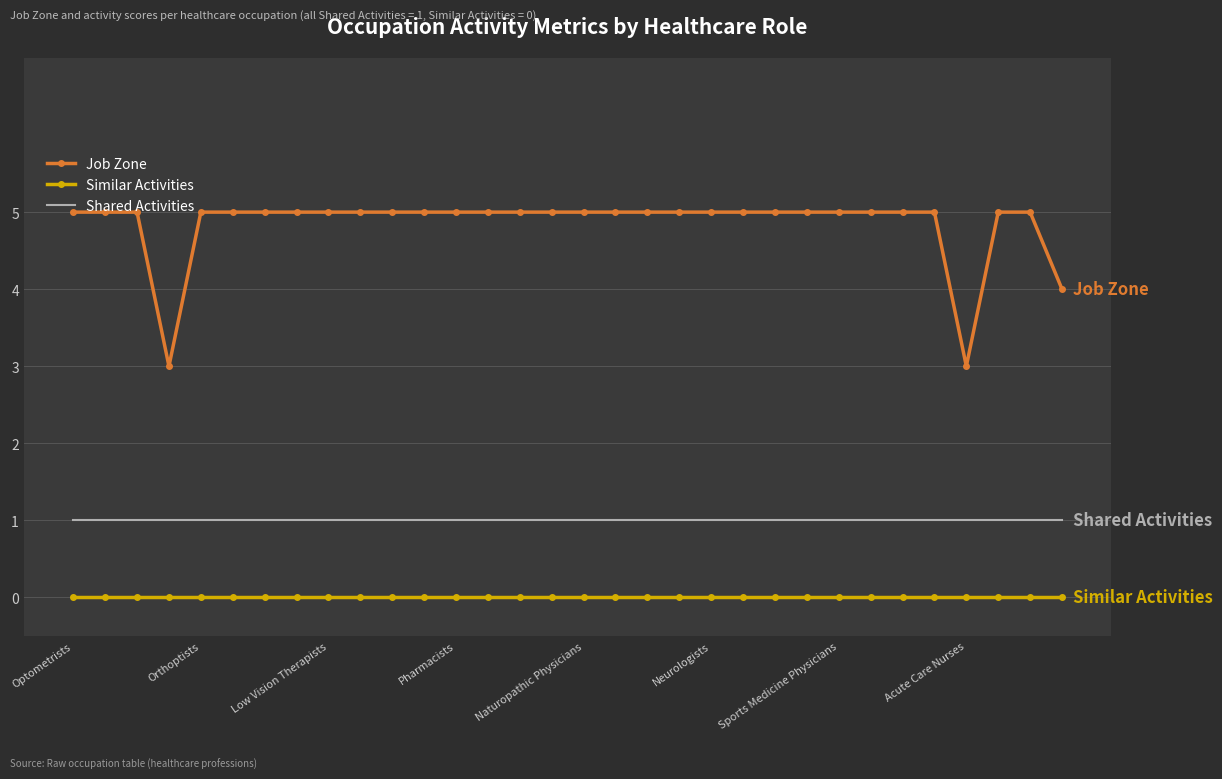

True or false: Job Zone and Shared Activities intersect in this chart.

False